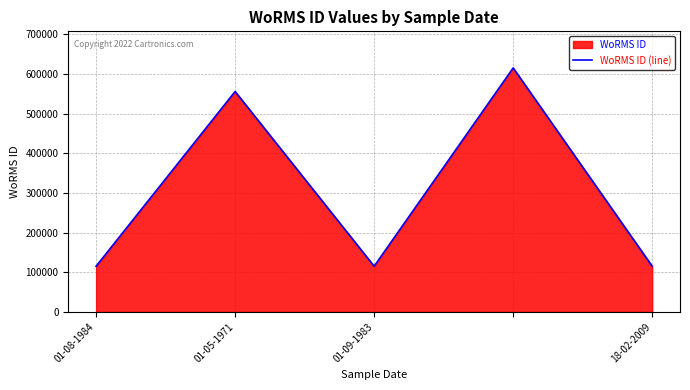

What is the smallest value displayed?

115087